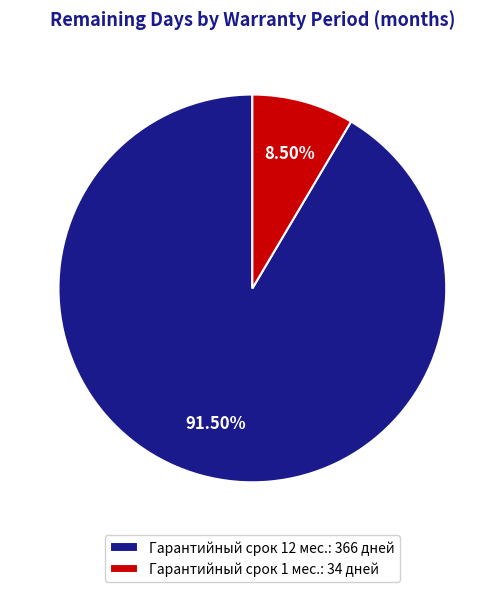

What is the ratio of the value at Гарантийный срок 12 мес.: 366 дней to the value at Гарантийный срок 1 мес.: 34 дней?

10.8